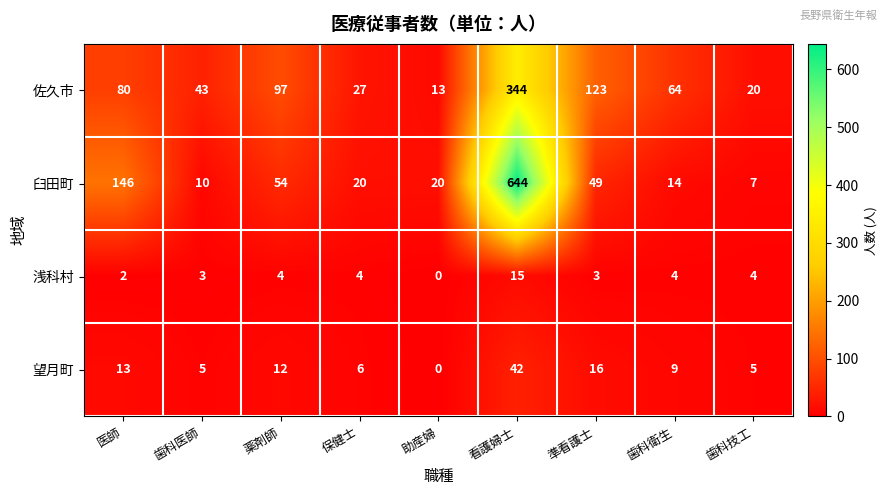

Which series has the largest total across all categories?

臼田町